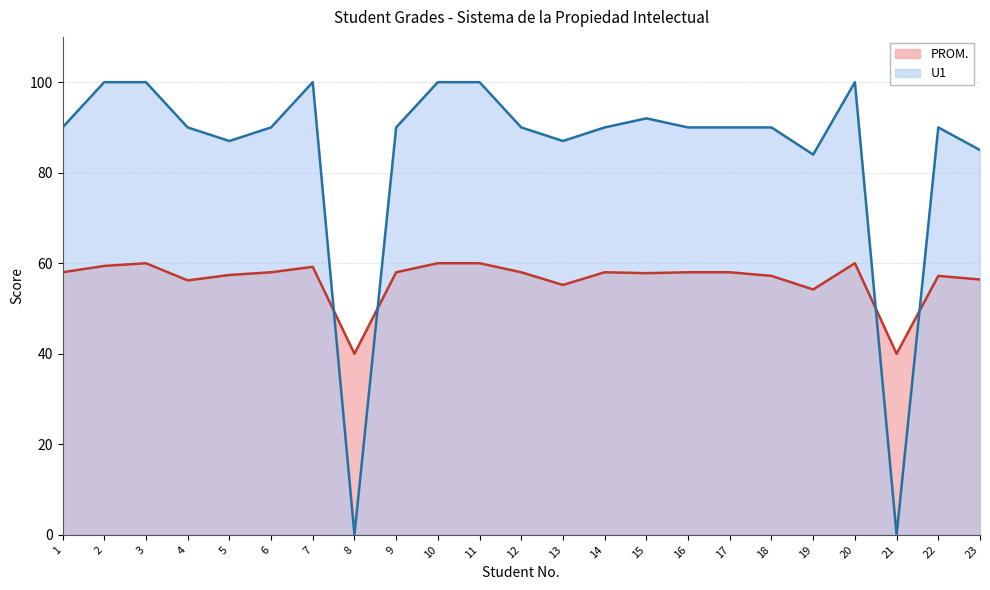

Reading left to right, list all the values displayed in this chart.

PROM.: 58.0	59.4	60.0	56.2	57.4	58.0	59.2	40.0	58.0	60.0	60.0	58.0	55.2	58.0	57.8	58.0	58.0	57.2	54.2	60.0	40.0	57.2	56.4
U1: 90.0	100.0	100.0	90.0	87.0	90.0	100.0	0.0	90.0	100.0	100.0	90.0	87.0	90.0	92.0	90.0	90.0	90.0	84.0	100.0	0.0	90.0	85.0